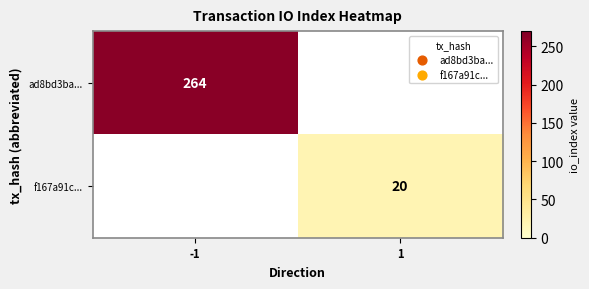

True or false: ad8bd3ba... has a value of 264 at -1.

True